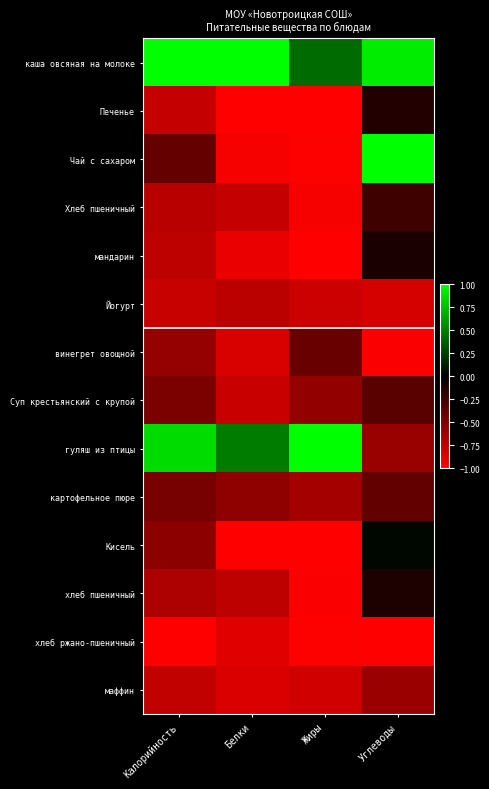

How many data points does each series have?

4